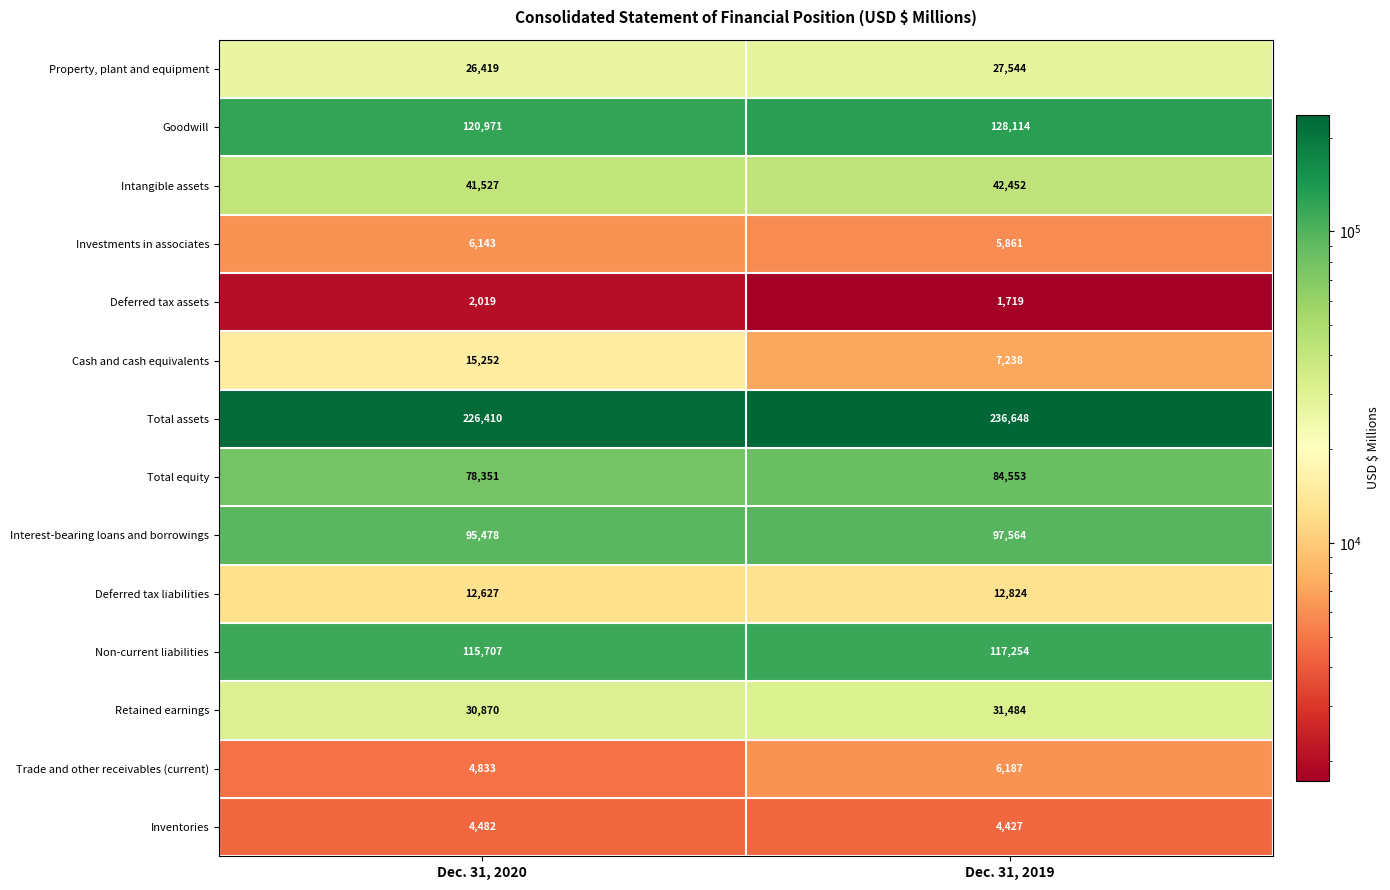

How many series are shown in this chart?

14